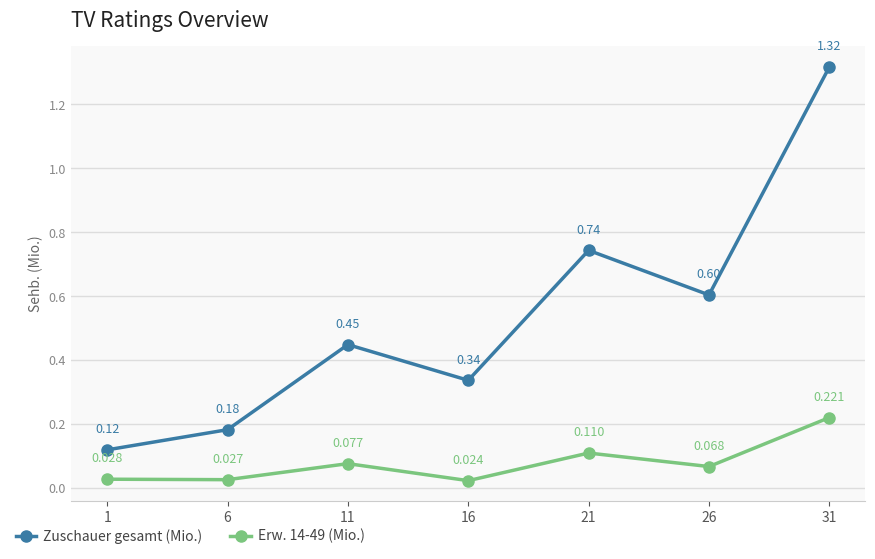

True or false: Erw. 14-49 (Mio.) and Zuschauer gesamt (Mio.) intersect in this chart.

False